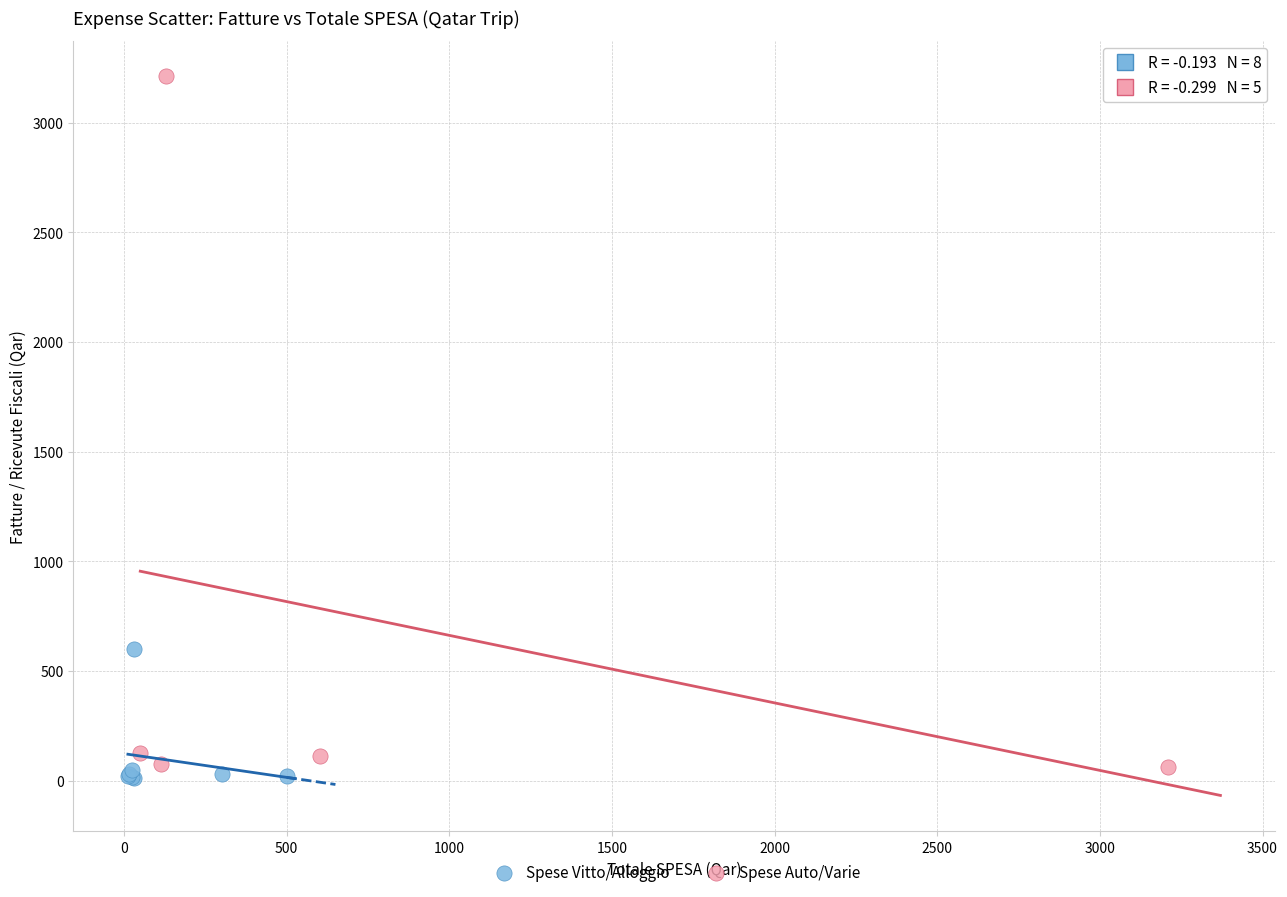

Which series reaches the maximum Y coordinate?

Spese Auto/Varie